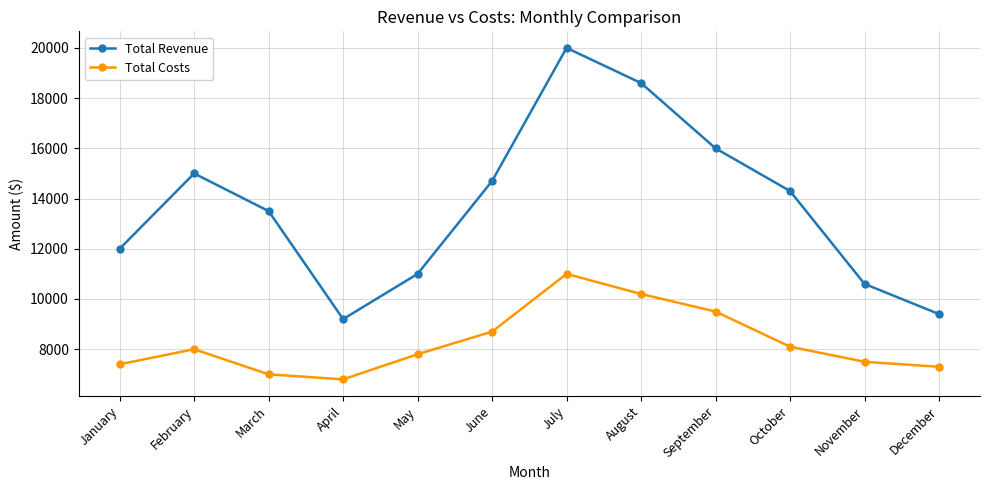

Which series has the largest total across all categories?

Total Revenue